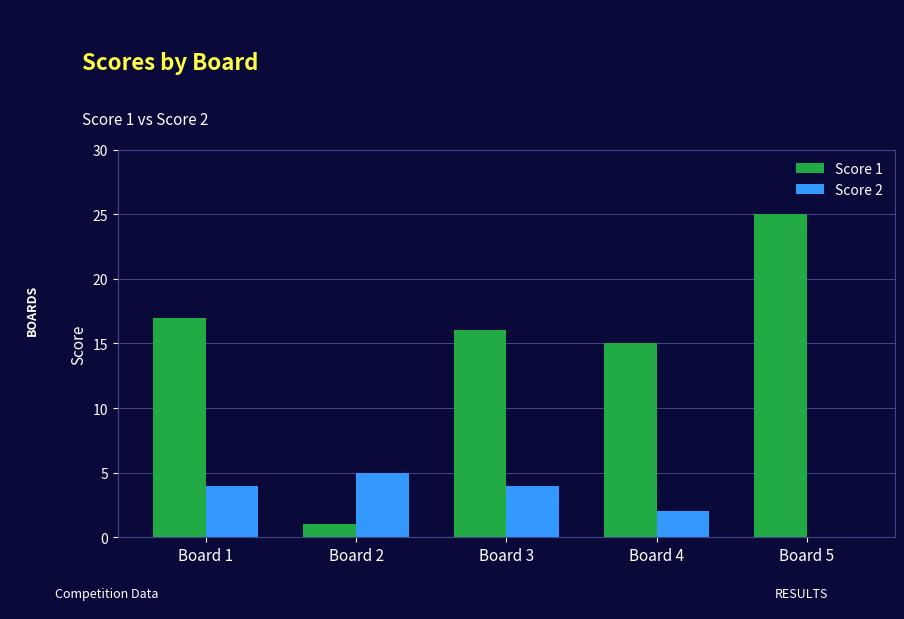

Reading right to left, what are all the values shown in this chart?

Score 1: Board 5=25	Board 4=15	Board 3=16	Board 2=1	Board 1=17
Score 2: Board 5=0	Board 4=2	Board 3=4	Board 2=5	Board 1=4